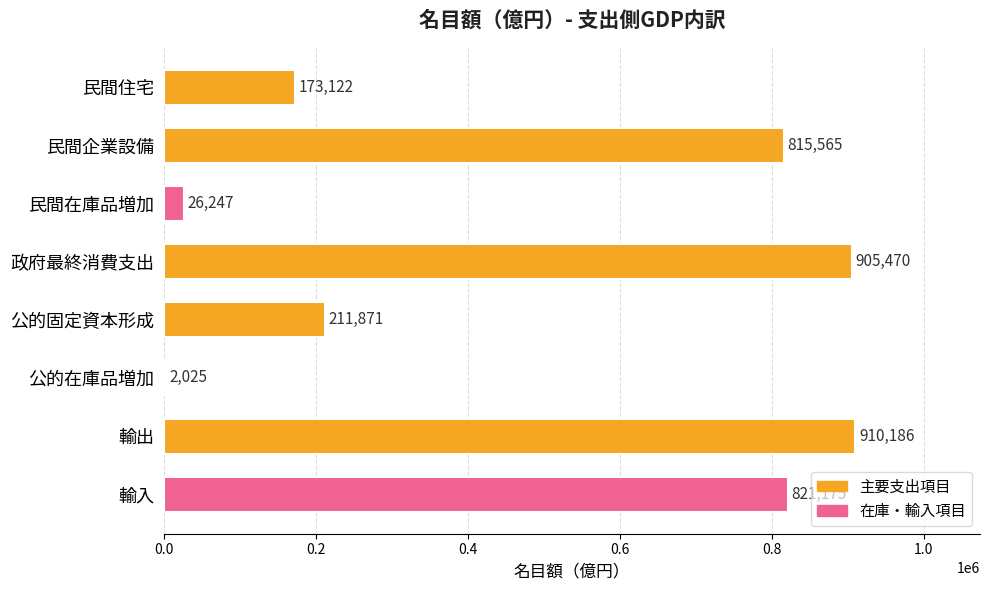

What is the change in value from 民間住宅 to 輸入?

+648053